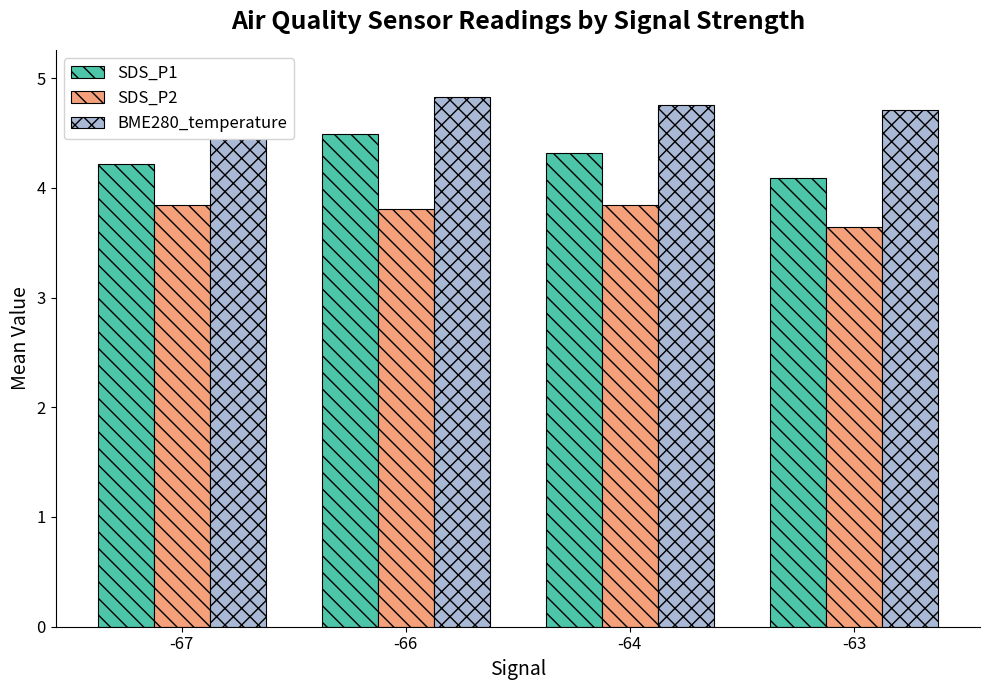

What is the lowest value of the SDS_P2 series?

3.6